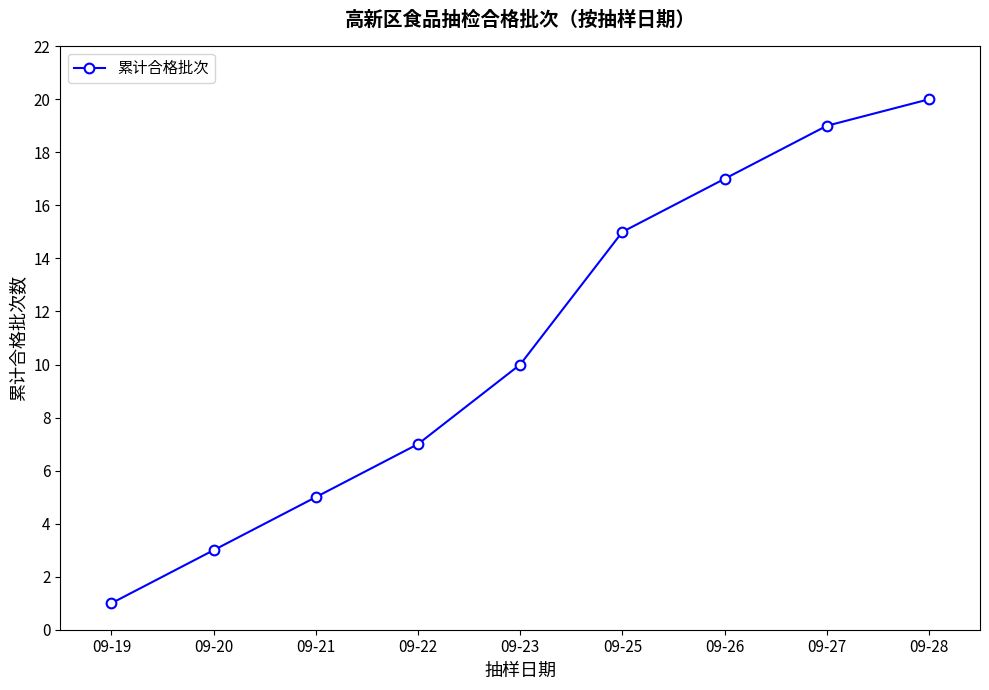

List the labels in order of value, largest first.

09-28, 09-27, 09-26, 09-25, 09-23, 09-22, 09-21, 09-20, 09-19